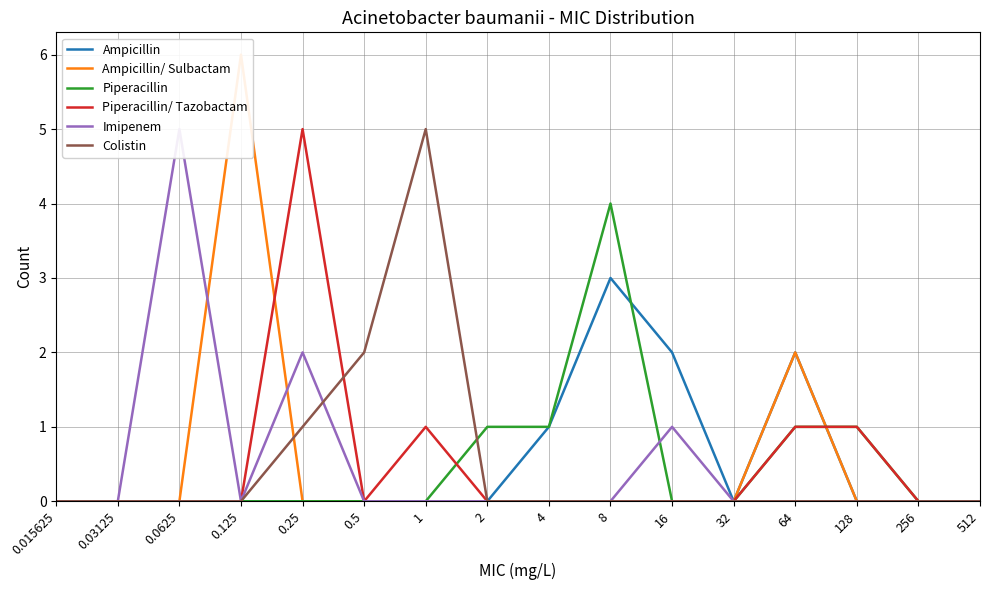

What is the difference between the highest and lowest values at 2?

1